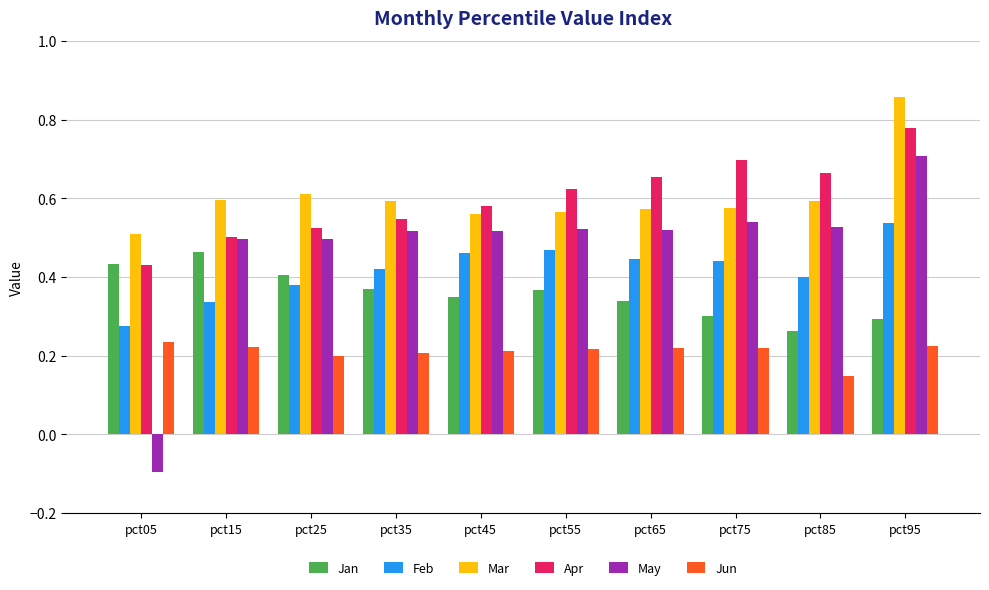

At which label does Apr reach its minimum?

pct05